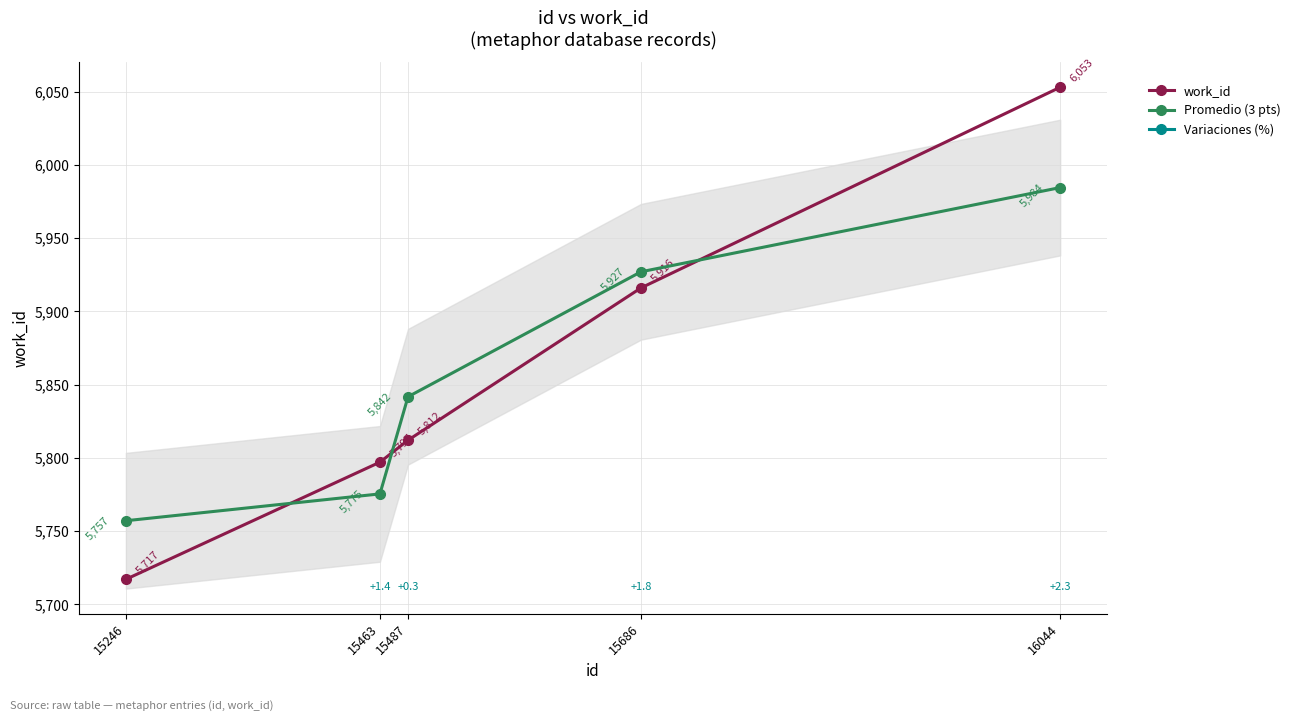

How many values in the work_id series exceed 5812?

2